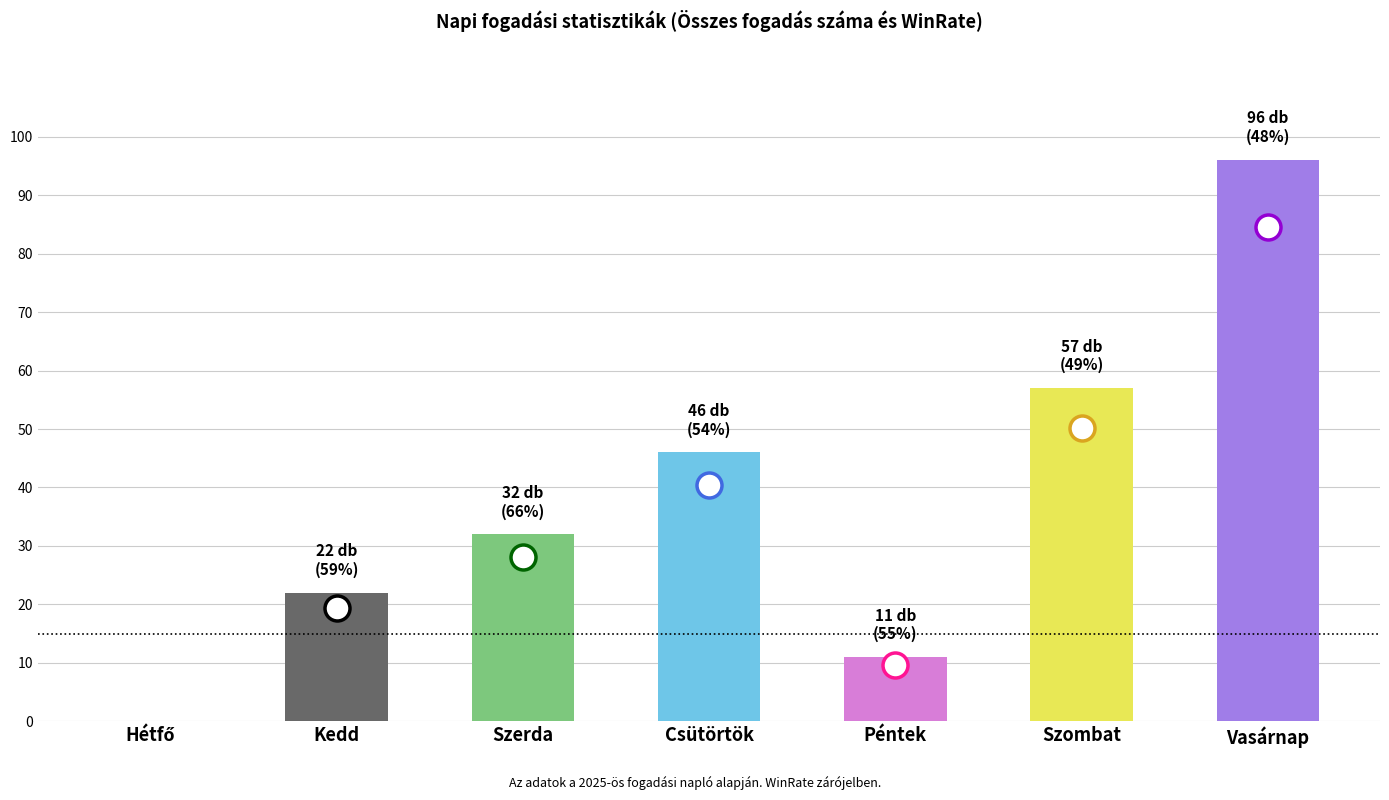

What is the sum of the Össz. vesztes values at Hétfő and Péntek?

5